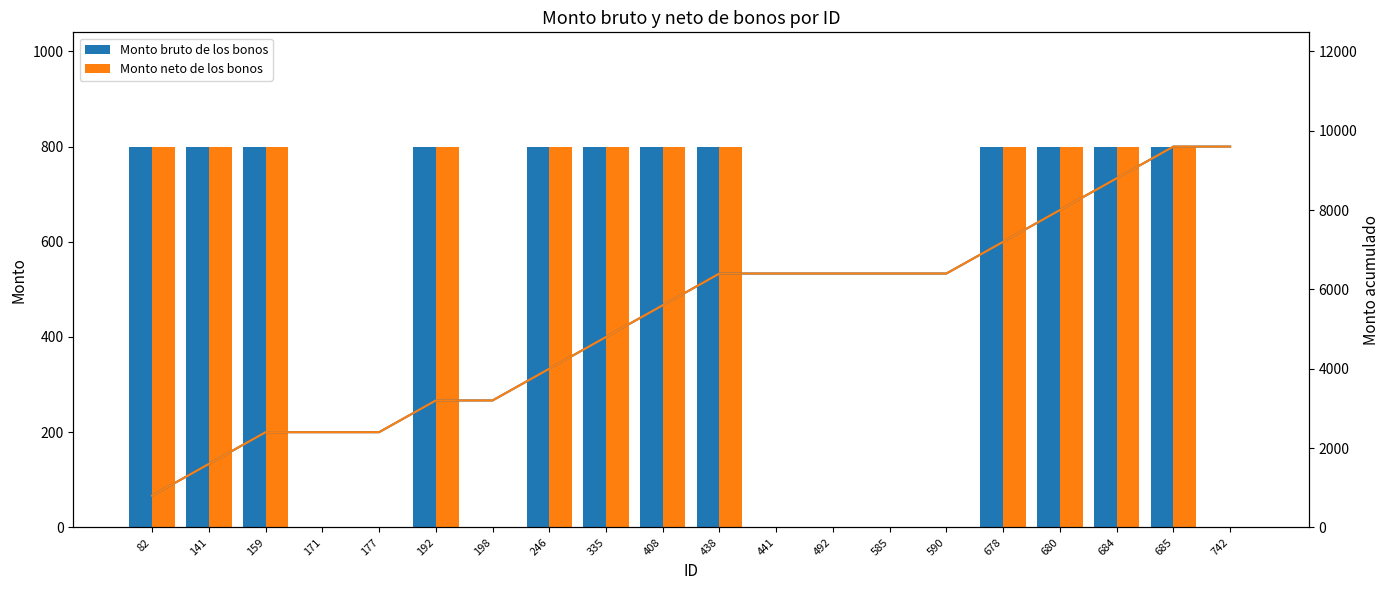

Reading left to right, list all the values displayed in this chart.

Monto bruto de los bonos: 82=800	141=800	159=800	171=0	177=0	192=800	198=0	246=800	335=800	408=800	438=800	441=0	492=0	585=0	590=0	678=800	680=800	684=800	685=800	742=0
Monto neto de los bonos: 82=800	141=800	159=800	171=0	177=0	192=800	198=0	246=800	335=800	408=800	438=800	441=0	492=0	585=0	590=0	678=800	680=800	684=800	685=800	742=0